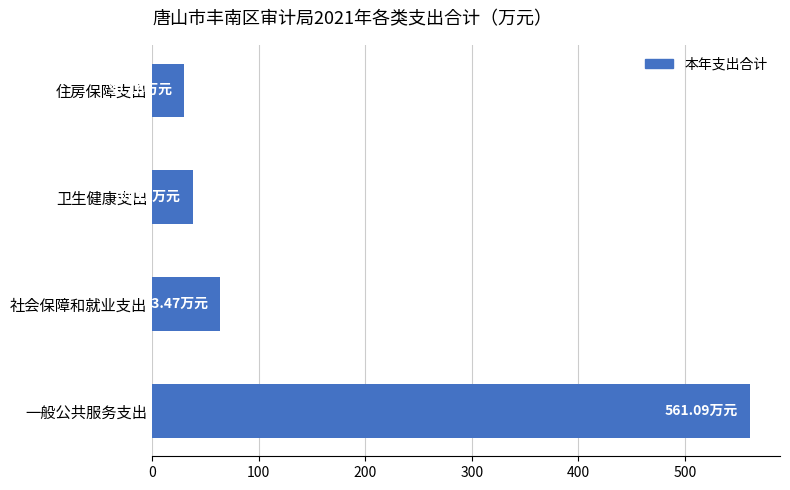

What is the ratio of the value at 卫生健康支出 to the value at 社会保障和就业支出?

0.6